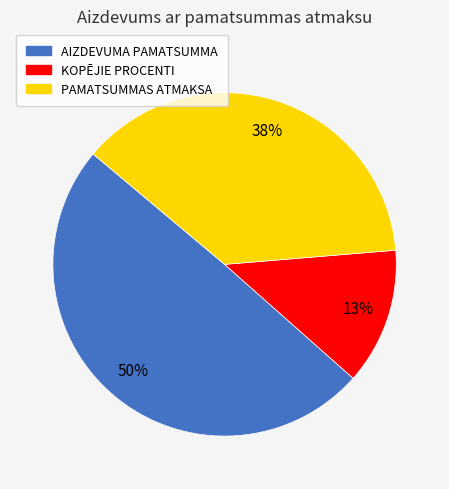

Count the number of slices in the pie.

3